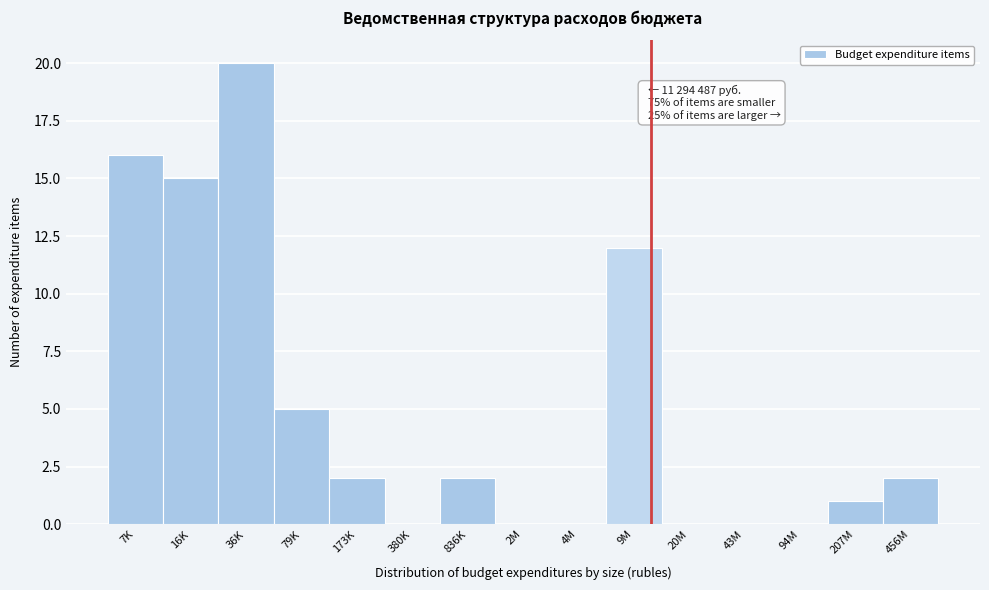

Reading left to right, what are all the values shown in this chart?

7K=16	16K=15	36K=20	79K=5	173K=2	380K=0	836K=2	2M=0	4M=0	9M=12	20M=0	43M=0	94M=0	207M=1	456M=2